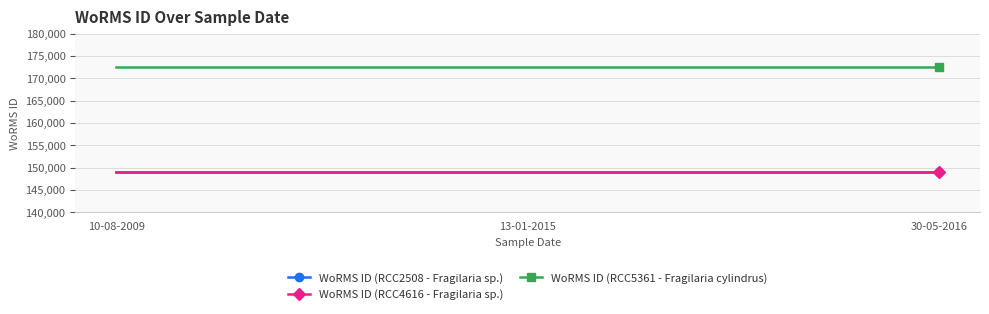

Is this an area chart (filled region under the line)?

No